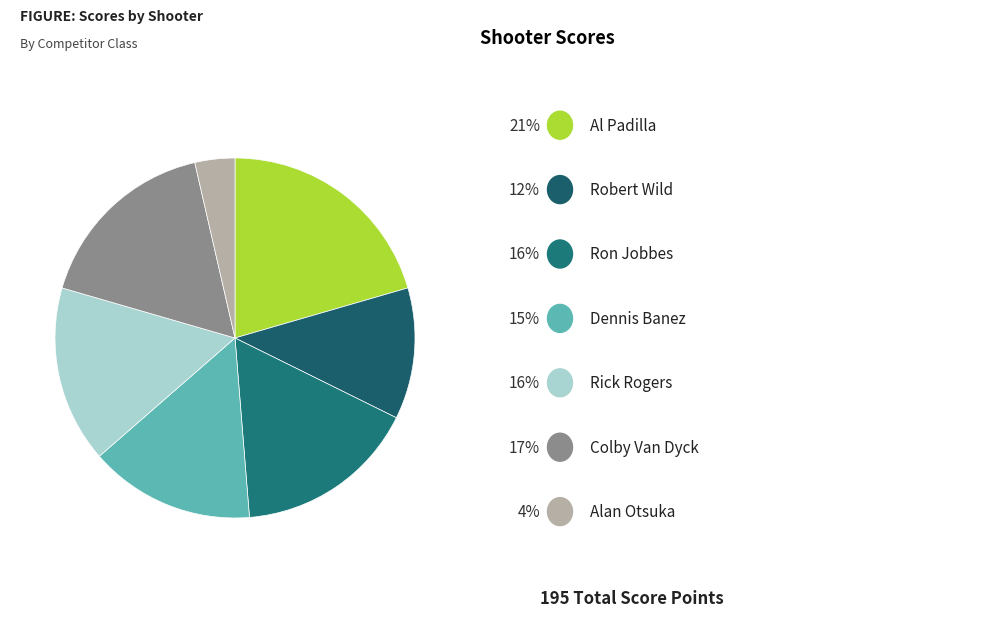

Which category has the biggest portion of the pie?

Al Padilla